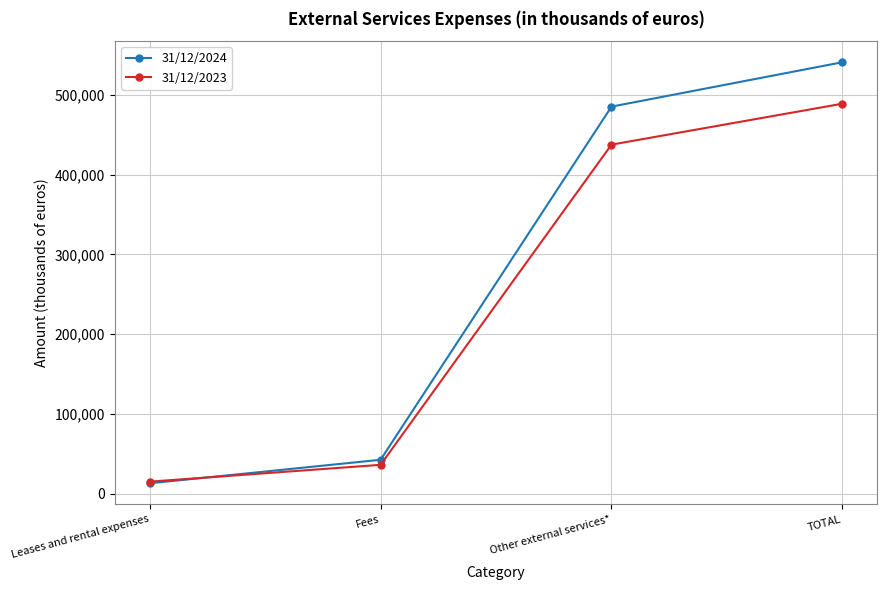

Which series ends up on top after the final intersection of 31/12/2023 and 31/12/2024?

31/12/2024